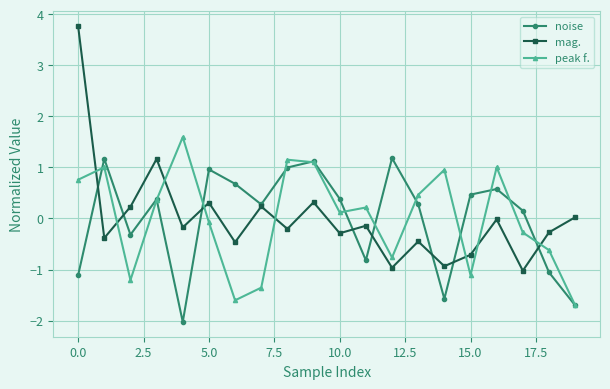

How many categories are shown in the chart?

20